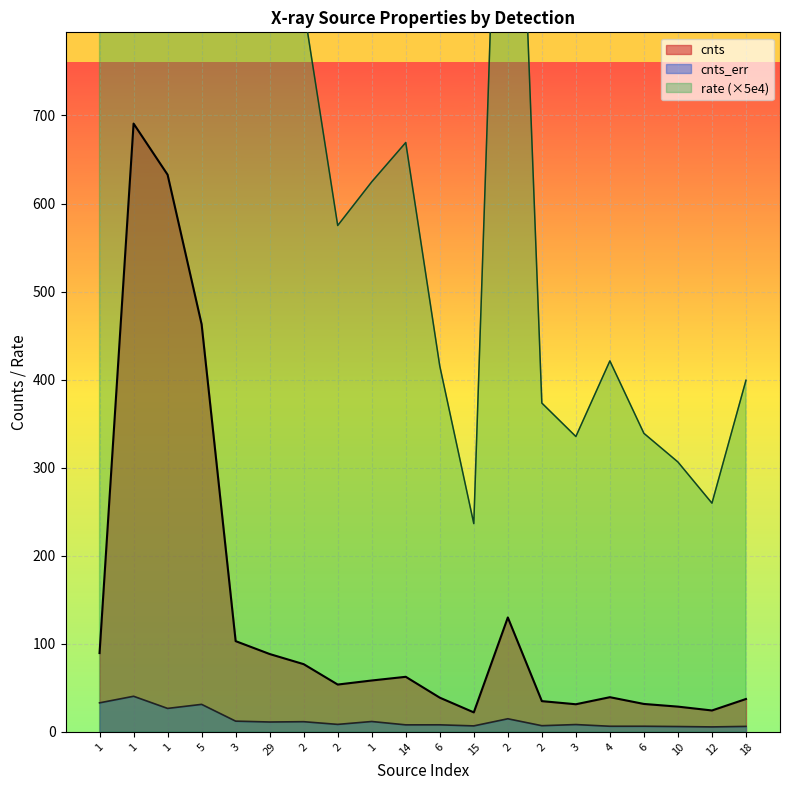

Rank the series at 15 from lowest to highest value.

cnts_err, cnts, rate